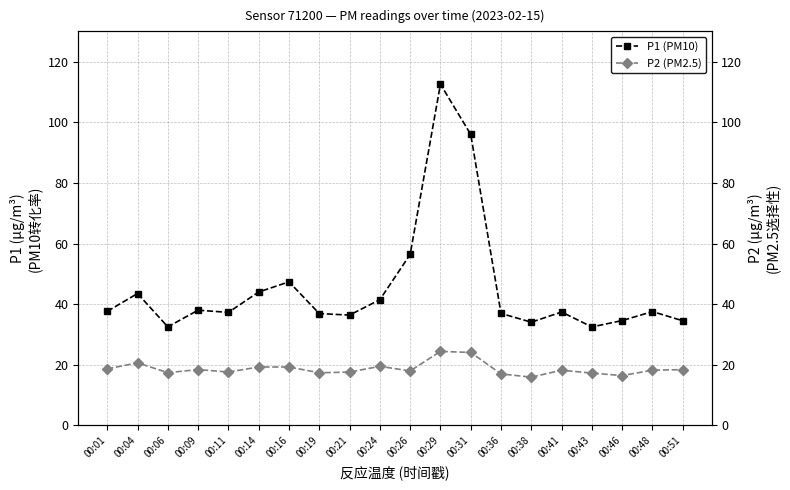

What is the minimum value shown in the chart?

15.9